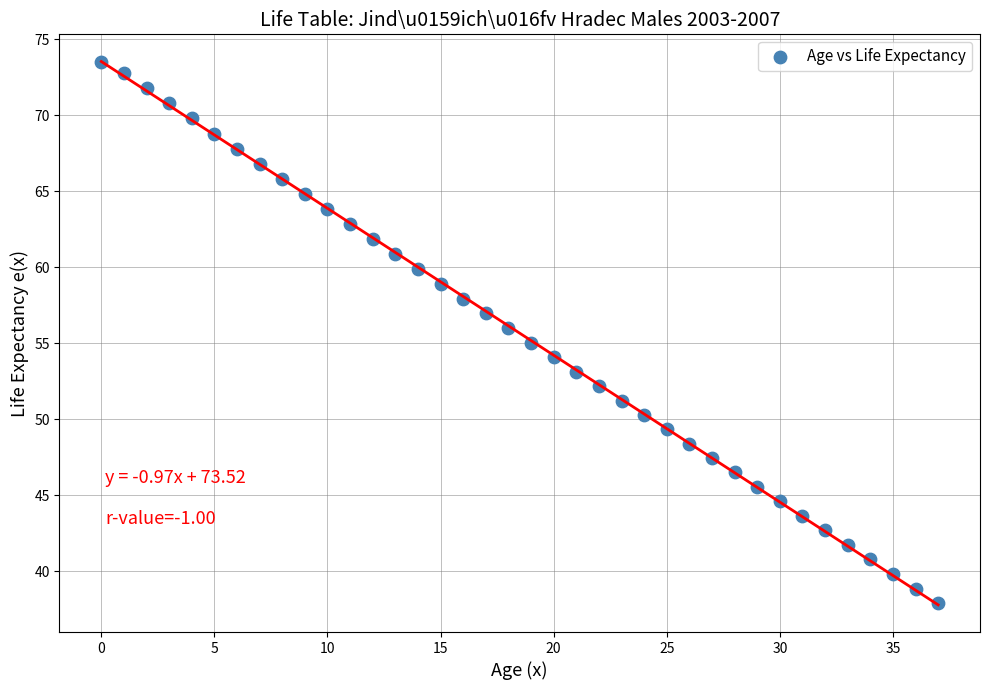

What is the range of Y values (max minus min)?

35.6